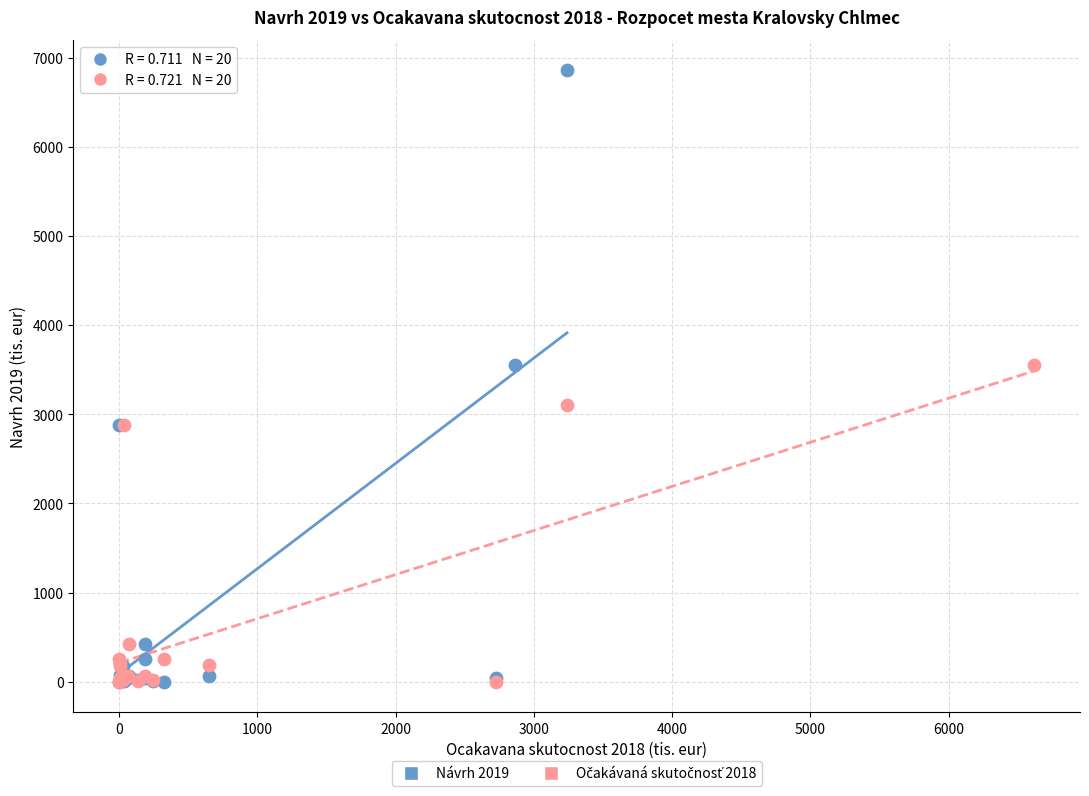

Which series contains the highest Y value?

Návrh 2019